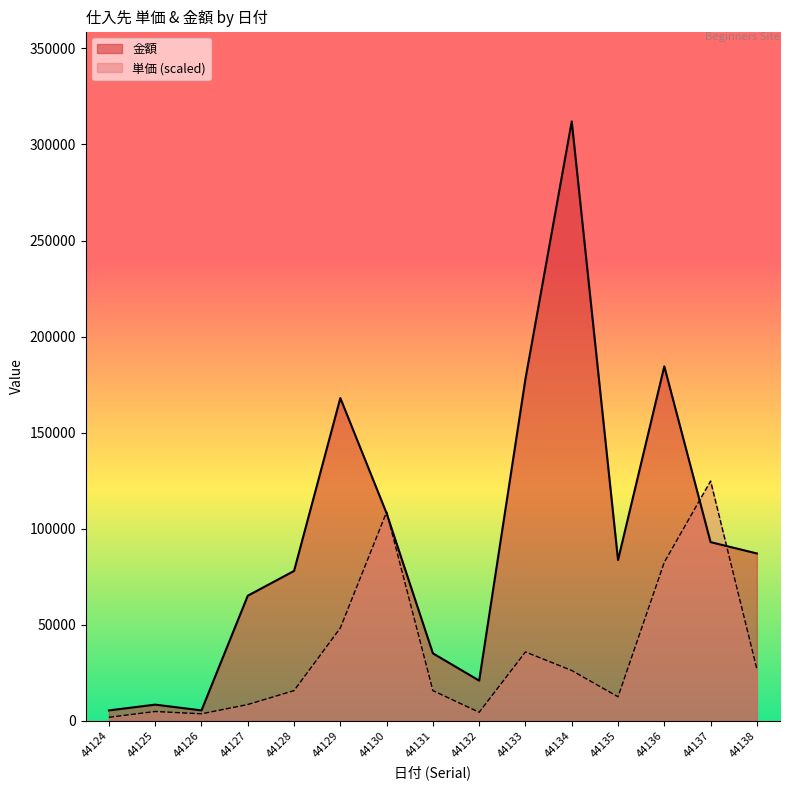

Which series ends up on top after the final intersection of 単価 and 金額?

金額